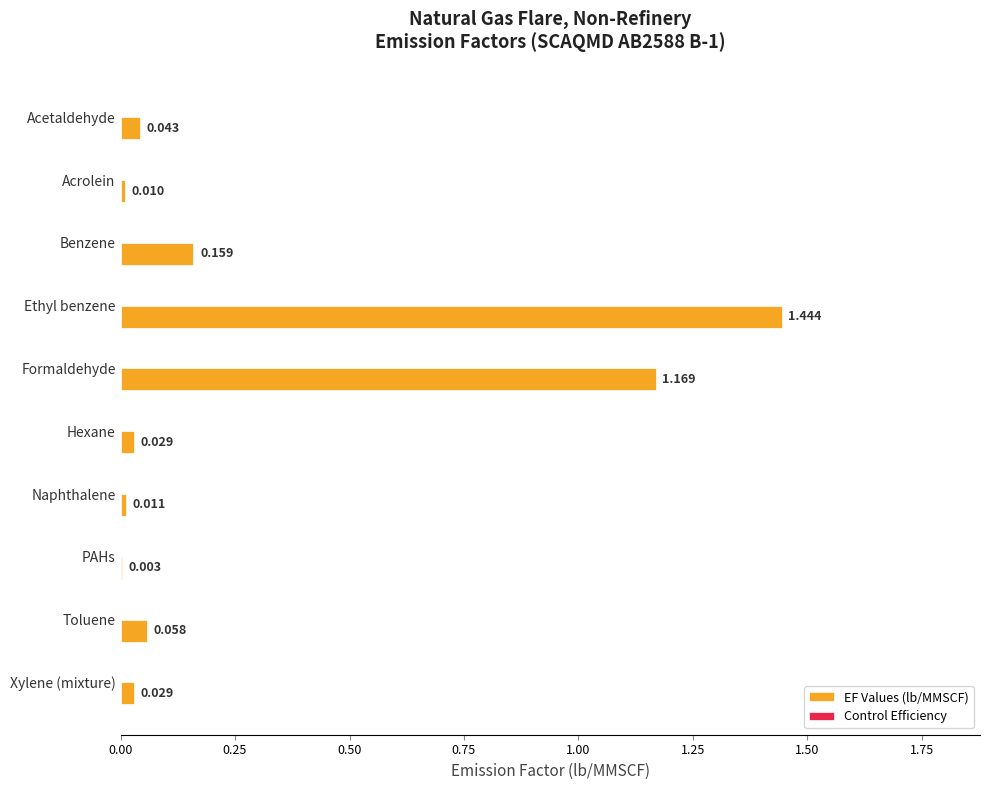

At which label is EF Values (lb/MMSCF) closest to 0?

PAHs